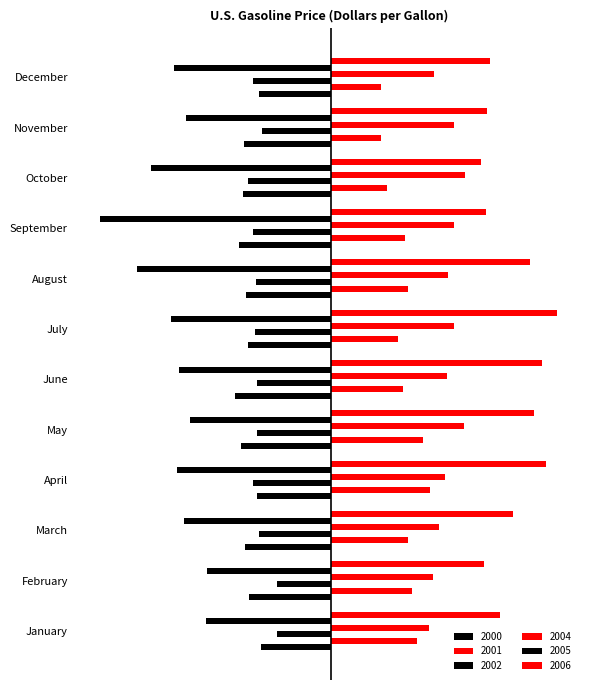

The value of 2006 at December is 0.5. True or false?

False